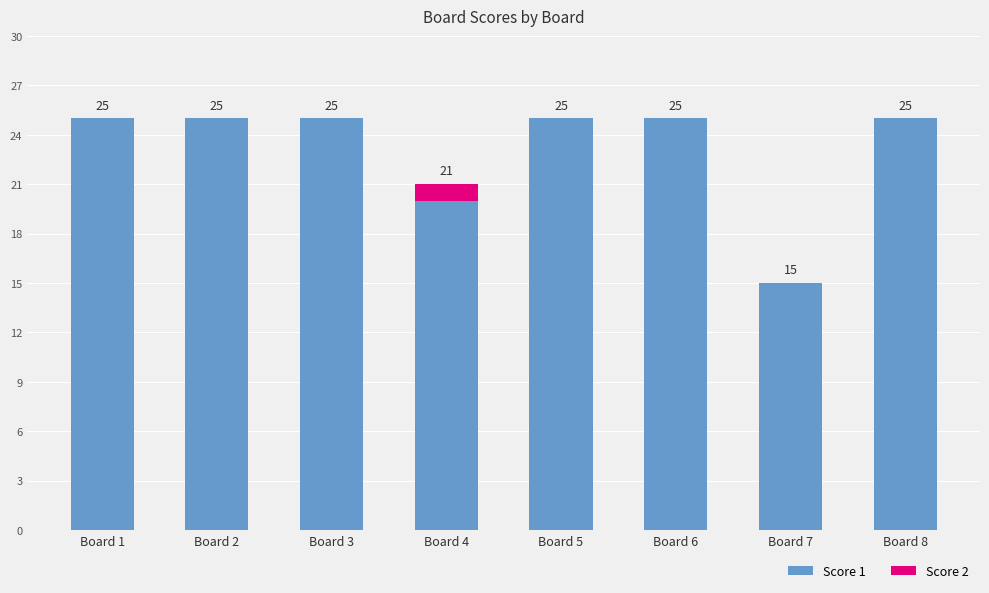

What is the total value across all series at Board 2?

25